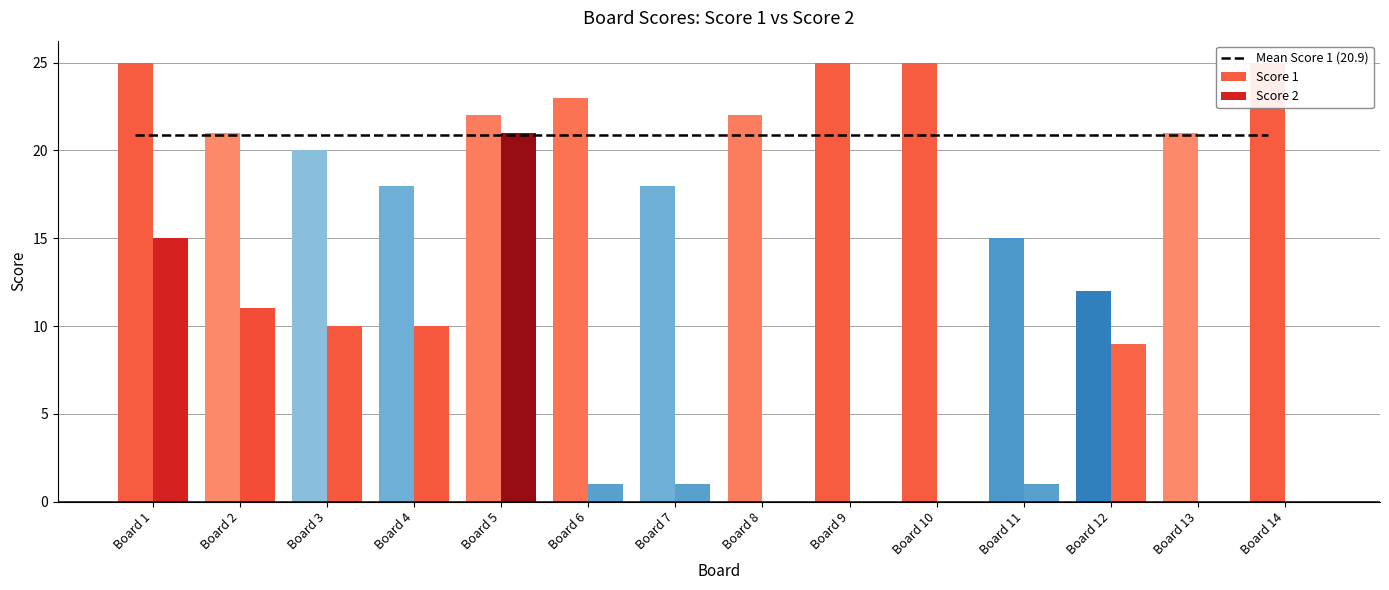

Reading left to right, list all the values displayed in this chart.

Mean Score 1 (20.9): 20.9	20.9	20.9	20.9	20.9	20.9	20.9	20.9	20.9	20.9	20.9	20.9	20.9	20.9
Score 1: 25.0	21.0	20.0	18.0	22.0	23.0	18.0	22.0	25.0	25.0	15.0	12.0	21.0	25.0
Score 2: 15.0	11.0	10.0	10.0	21.0	1.0	1.0	0.0	0.0	0.0	1.0	9.0	0.0	0.0